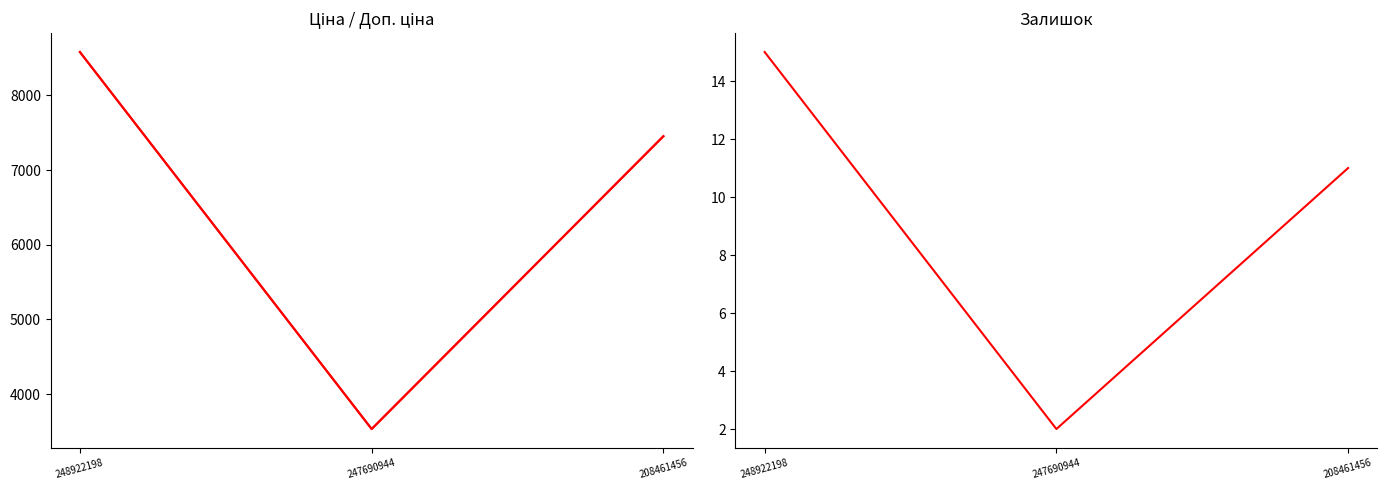

Reading left to right, what are all the values shown in this chart?

Ціна: 248922198=8581.1	247690944=3533.1	208461456=7453.8
Доп. ціна: 248922198=8581.1	247690944=3533.1	208461456=7453.8
Залишок: 248922198=15.0	247690944=2.0	208461456=11.0